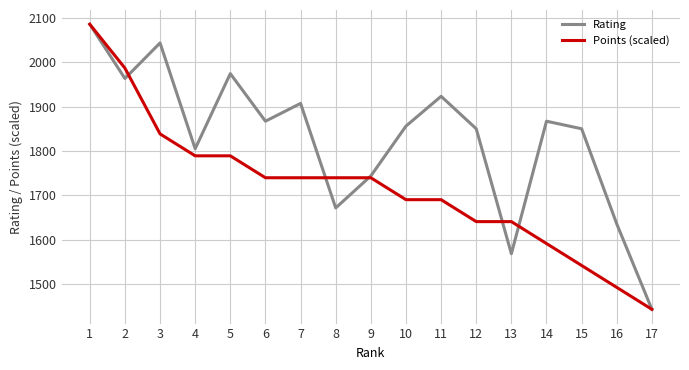

True or false: Points (scaled) and Rating cross at least once.

True